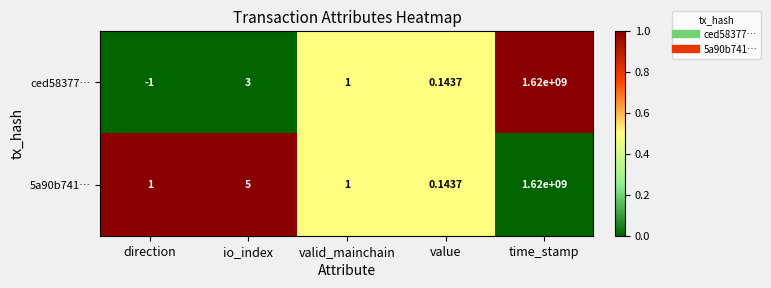

Rank the categories by ced58377… value from lowest to highest.

direction, value, valid_mainchain, io_index, time_stamp